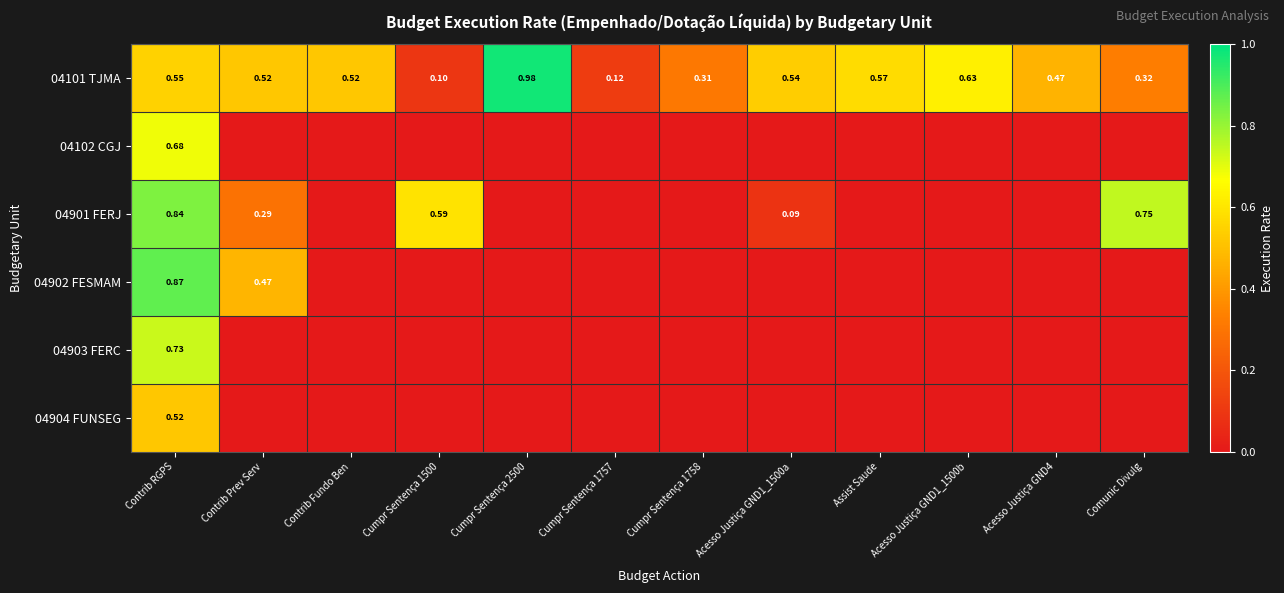

Between Cumpr Sentença 2500 and Contrib Prev Serv, which is larger?

Cumpr Sentença 2500